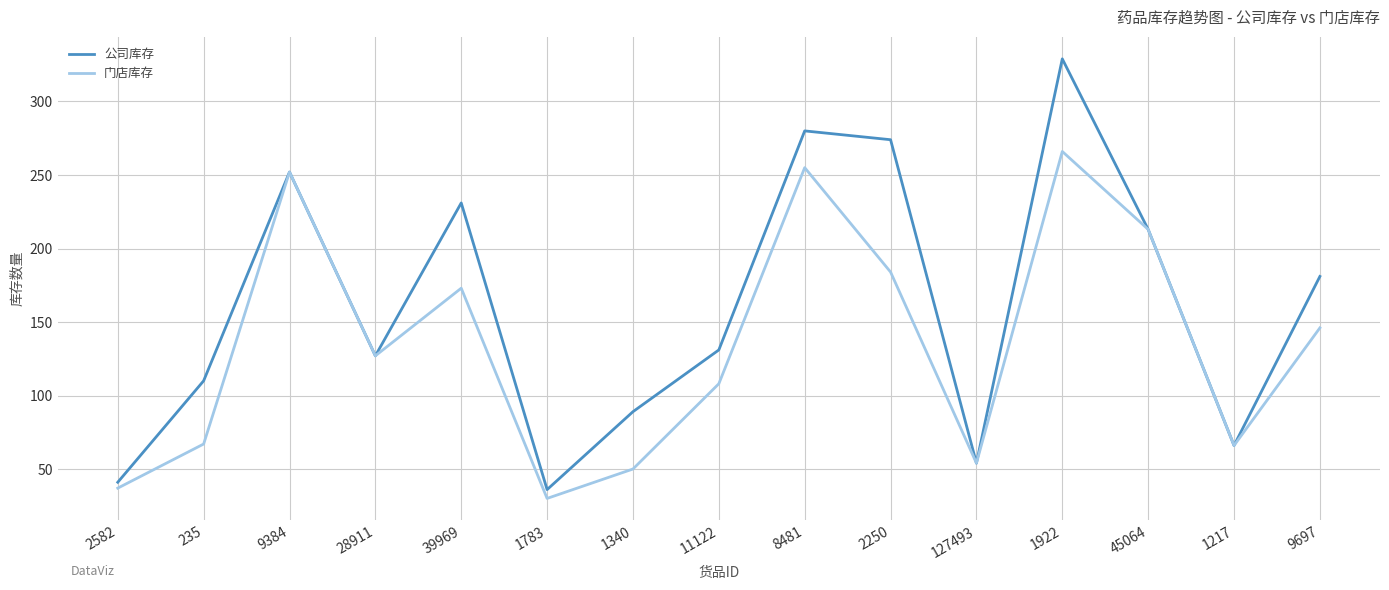

Rank the series by their maximum value, from highest to lowest.

公司库存, 门店库存